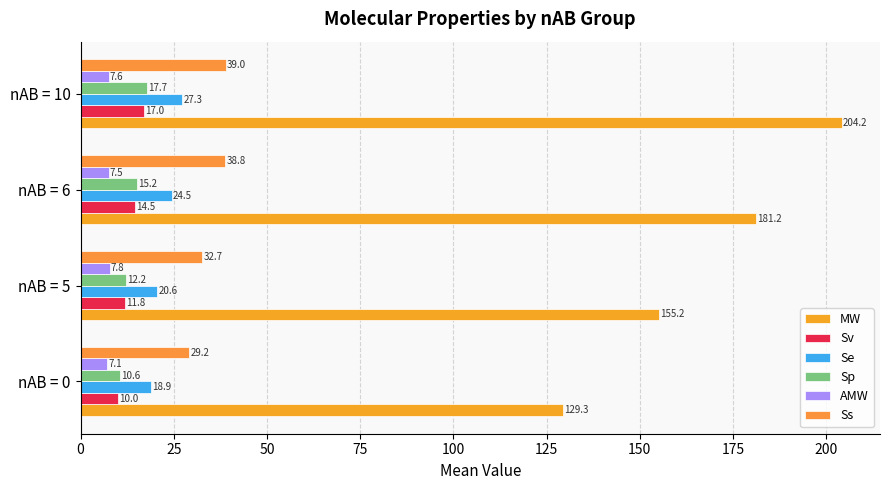

How many data points in MW are above 181?

2